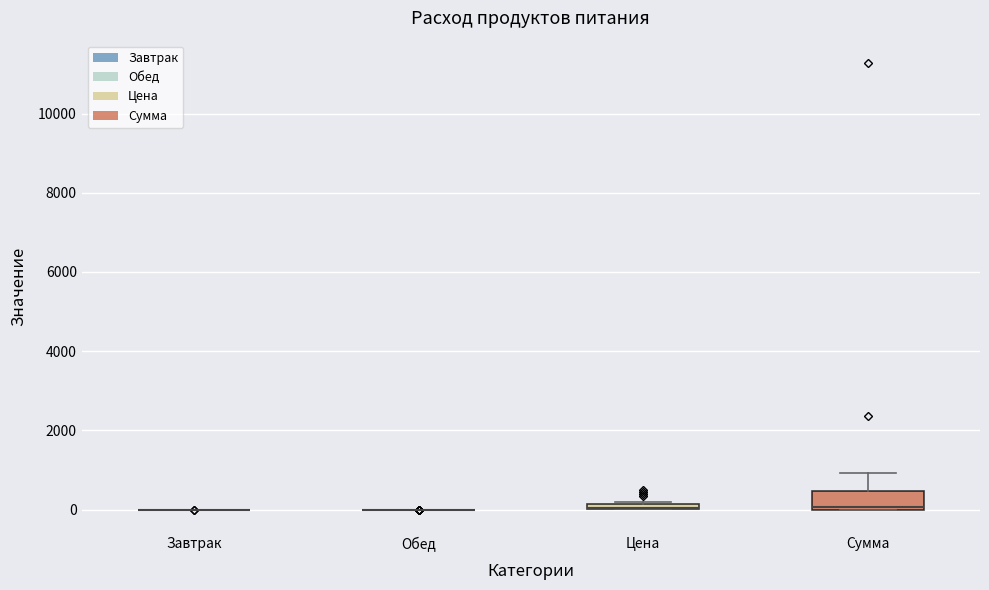

Which box is the tallest, from its lower edge to its upper edge?

Сумма